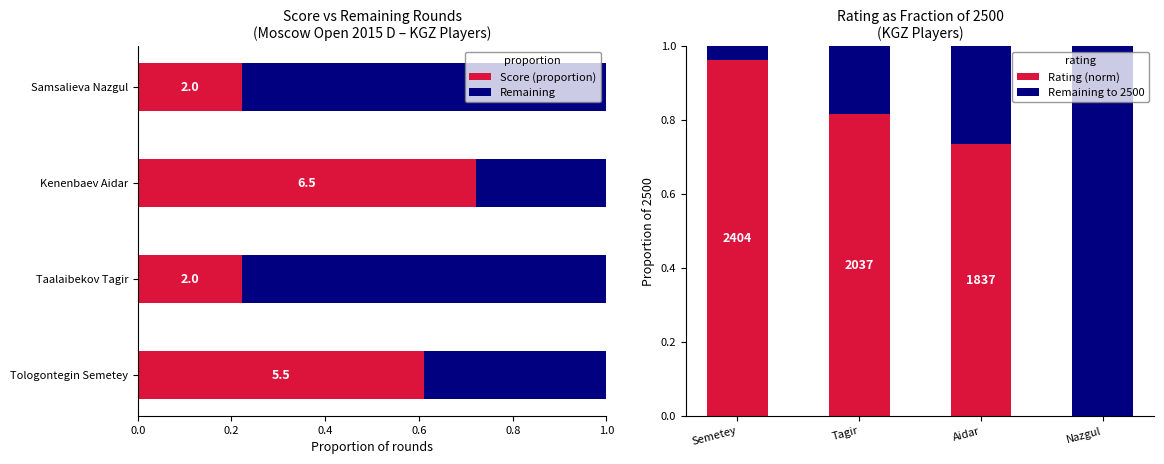

Does the chart contain any negative values?

No